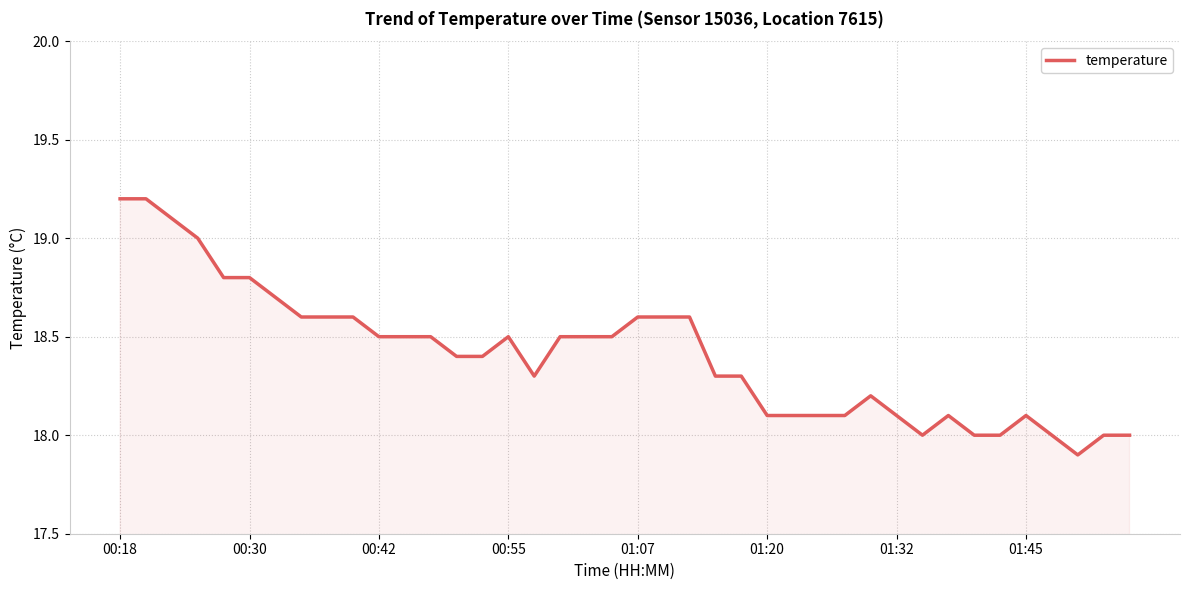

What is the maximum value shown in the chart?

19.2